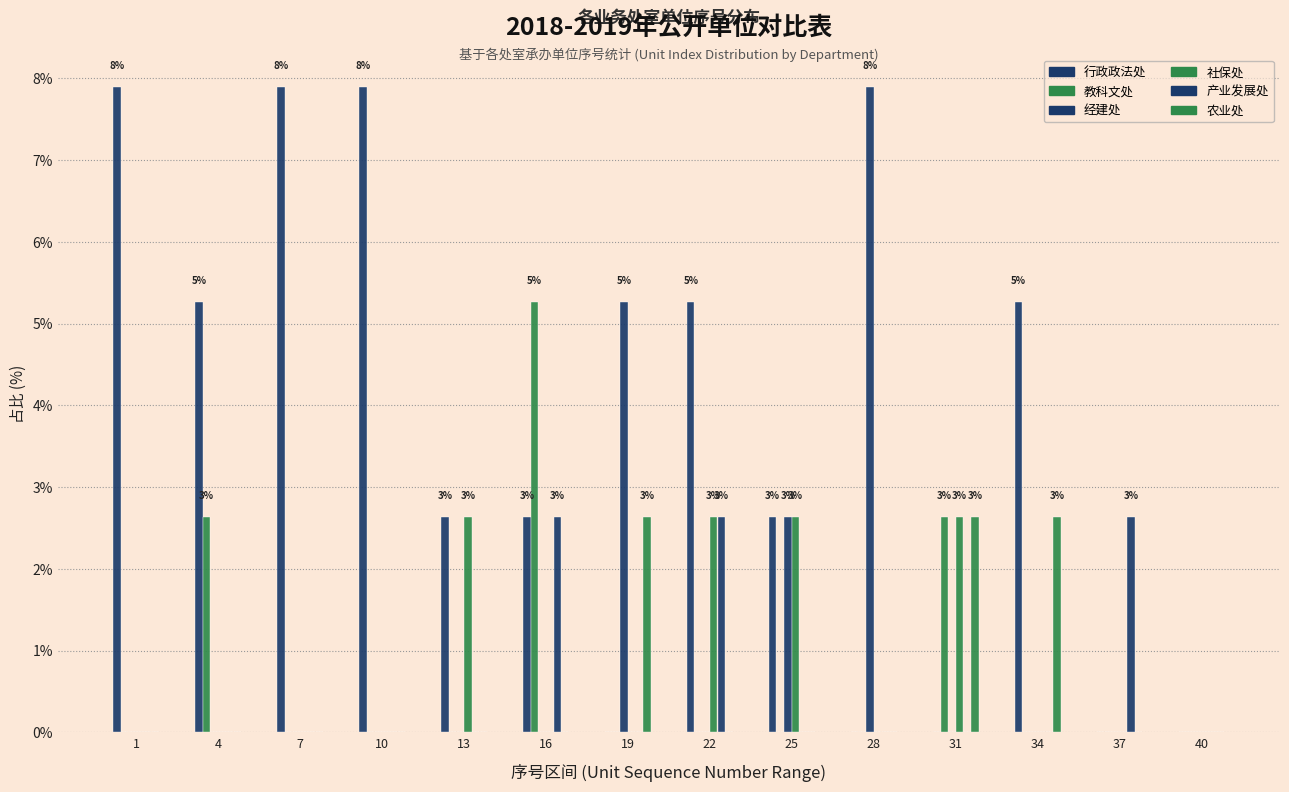

How many data points does each series have?

14